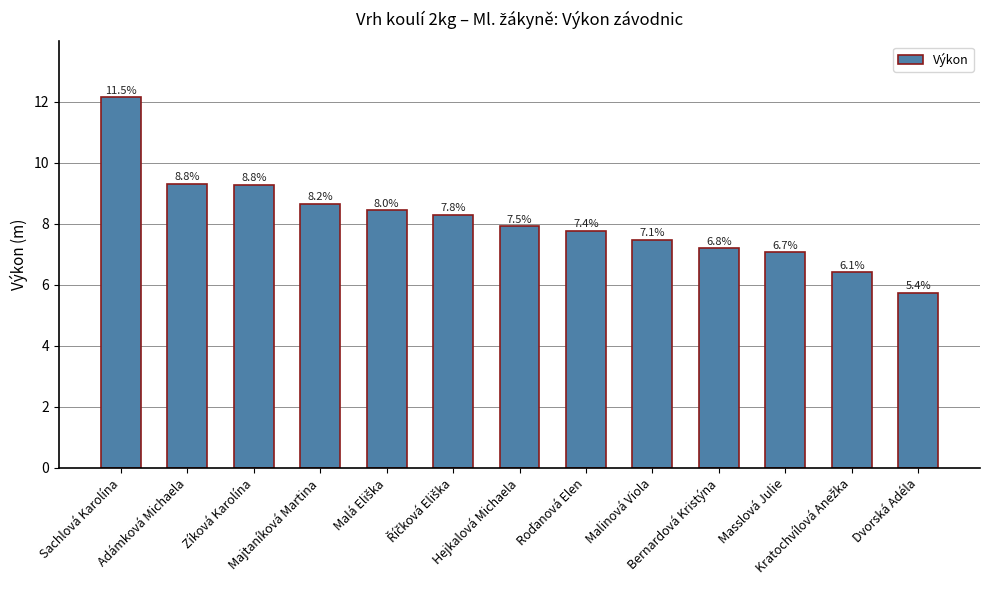

How many bars are there in total?

13